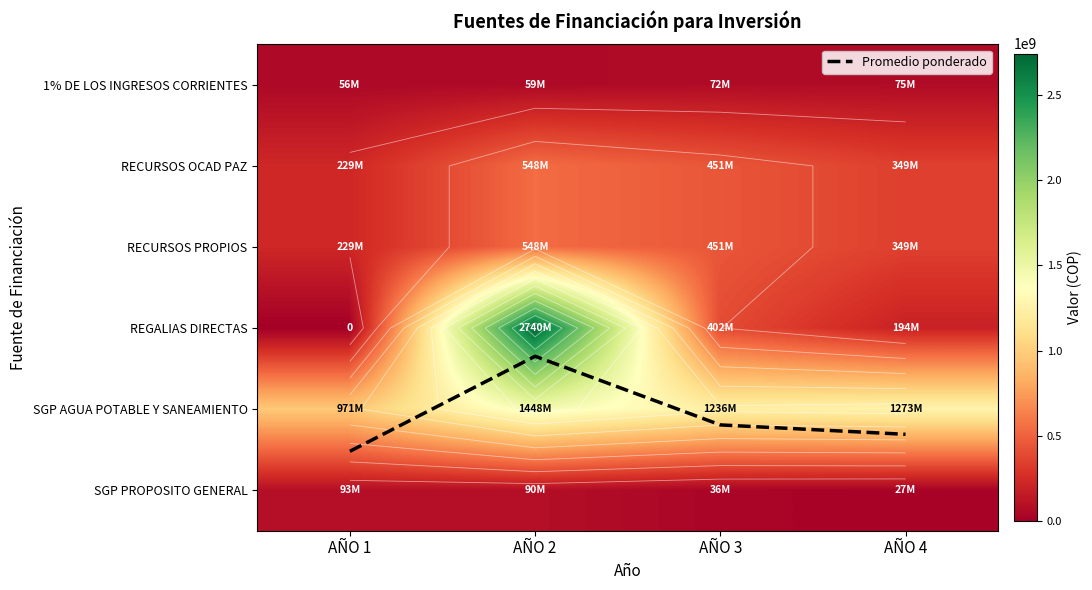

Where is SGP AGUA POTABLE Y SANEAMIENTO nearest to the value 1209447409?

AÑO 3